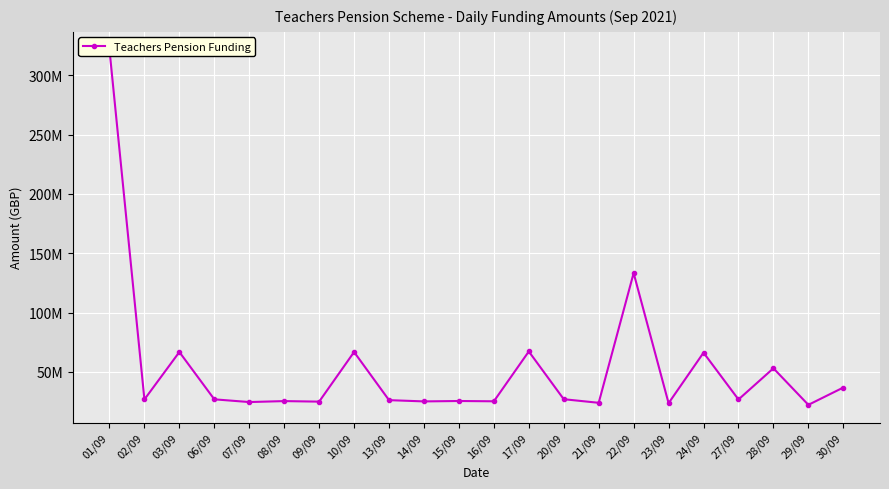

How many lines are shown in the chart?

1